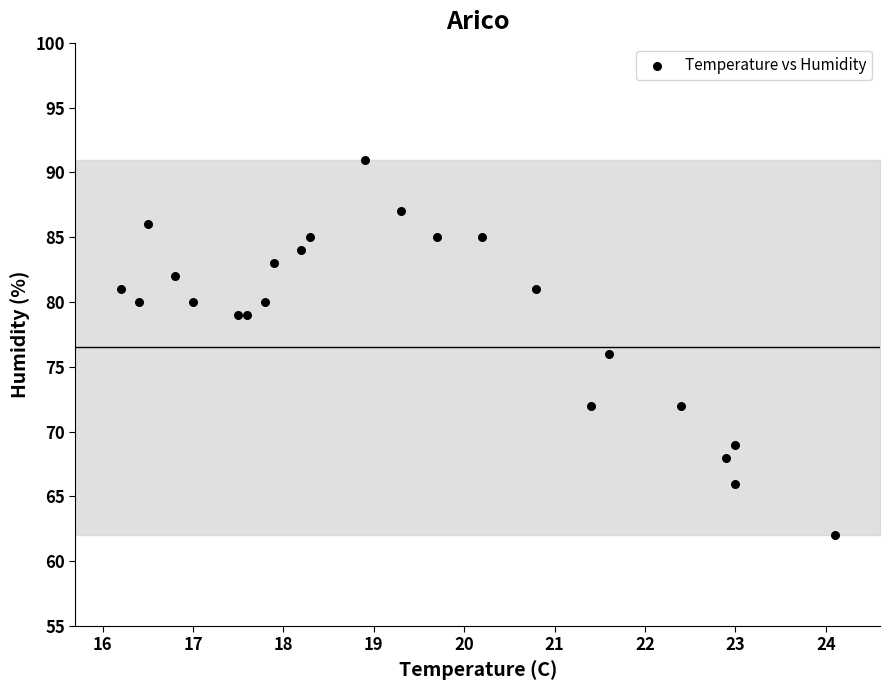

What is the range of Y values (max minus min)?

29